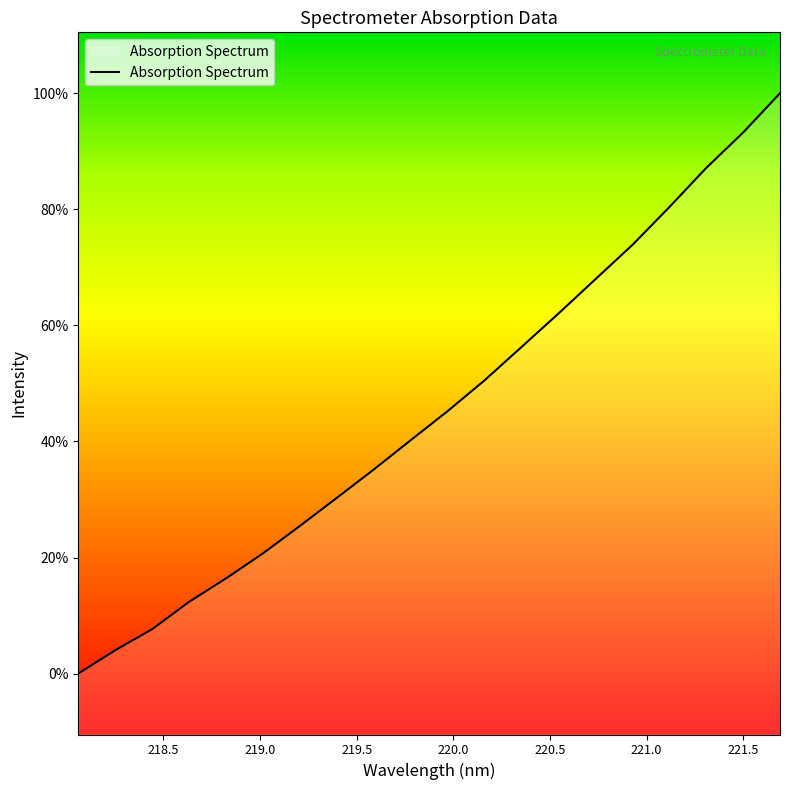

Is this an area chart (filled region under the line)?

Yes